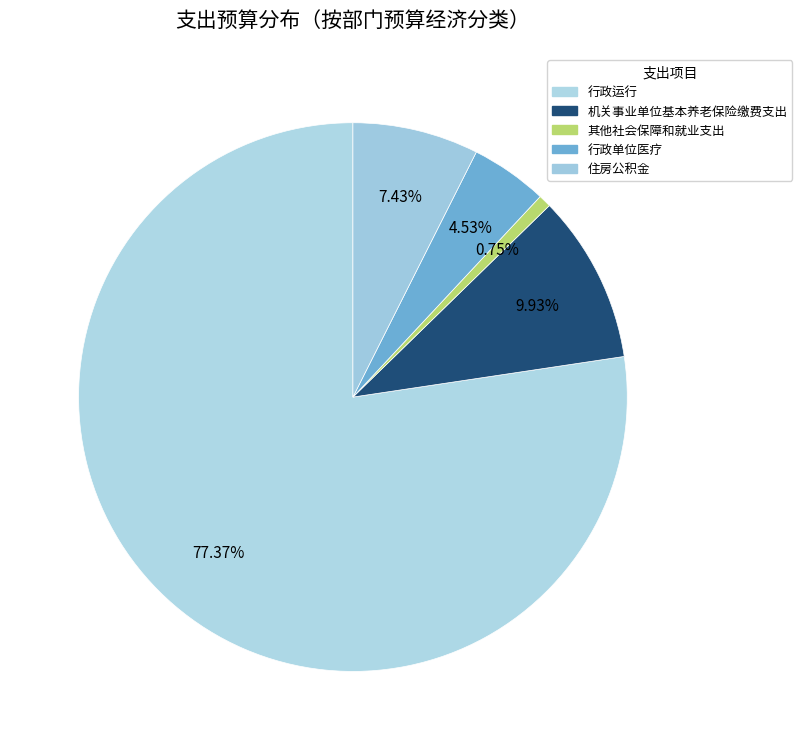

Count the number of slices in the pie.

5